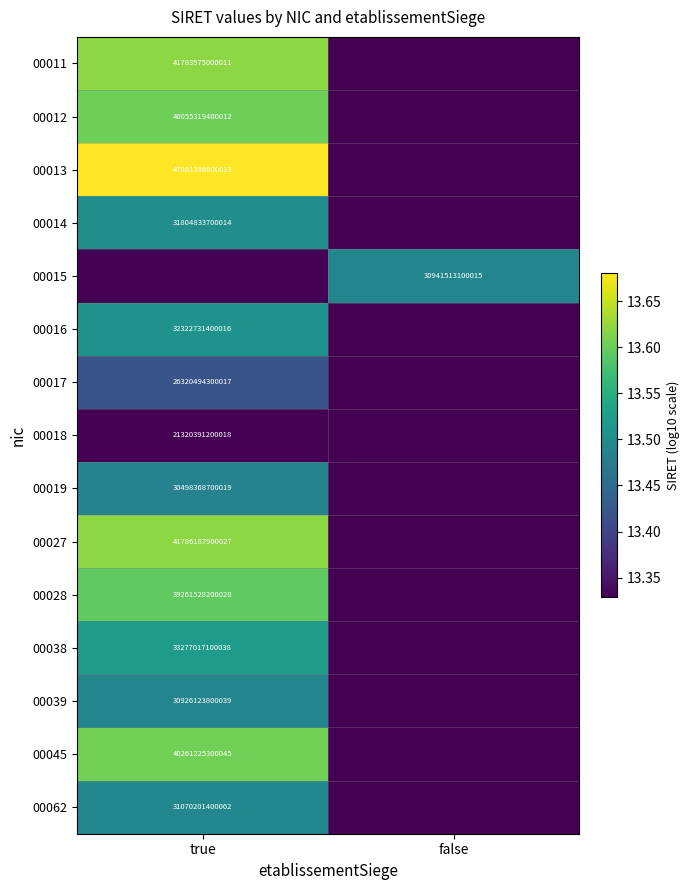

Is it true that 00014 equals 12958639952635 at true?

False